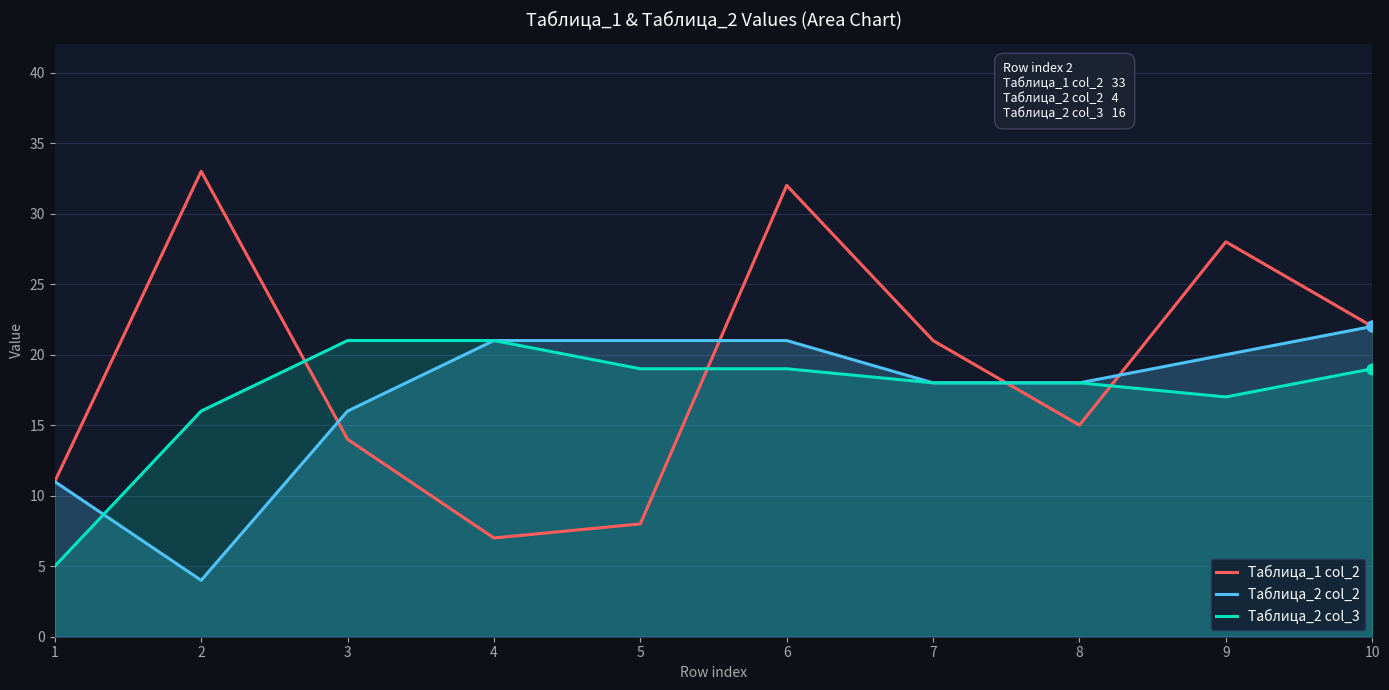

Which series has the largest total across all categories?

Таблица_1 col_2